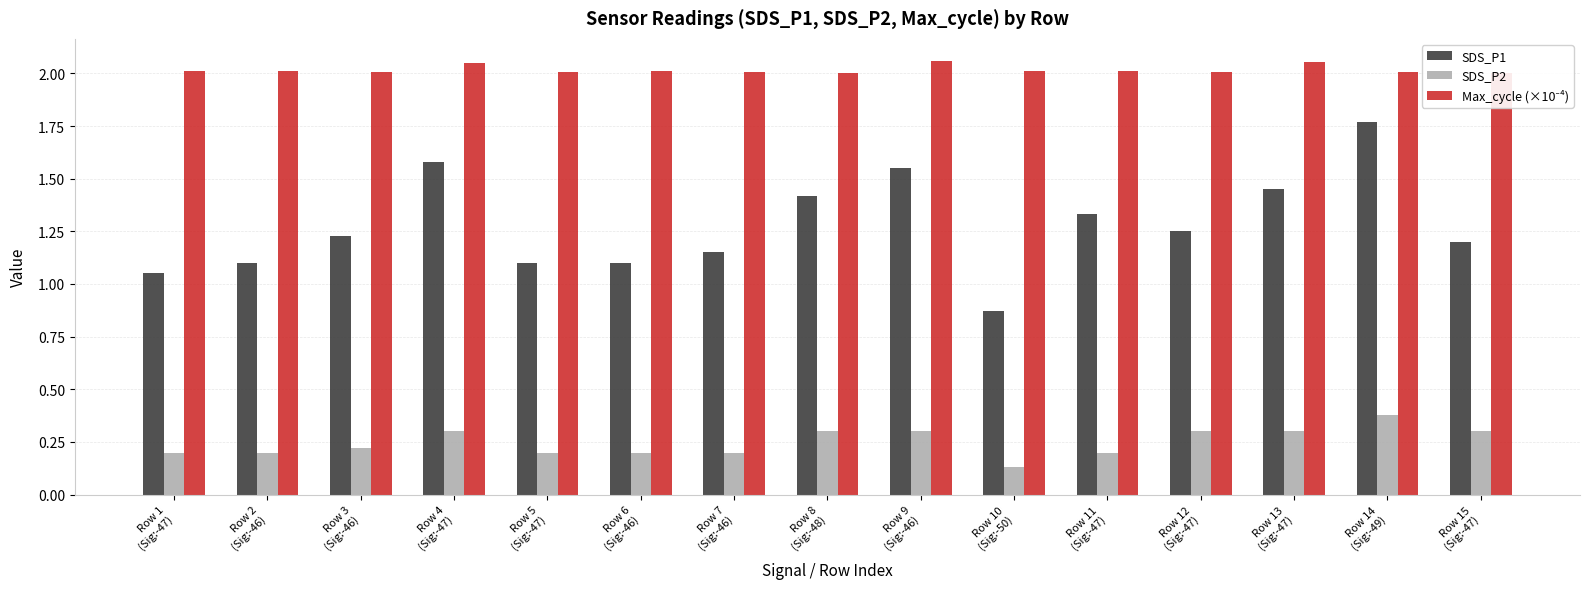

How many distinct data groups are displayed?

3